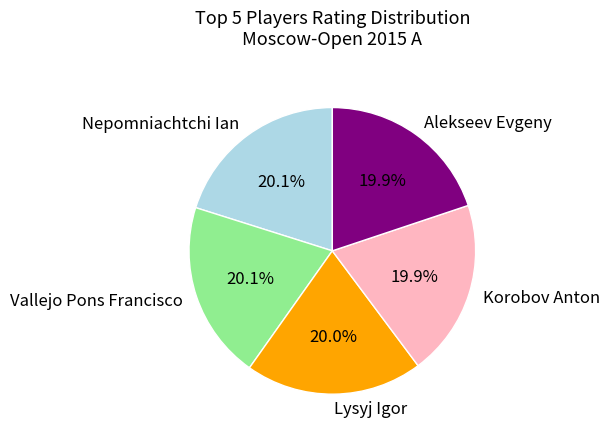

To the nearest percent, what portion does Korobov Anton represent?

20%